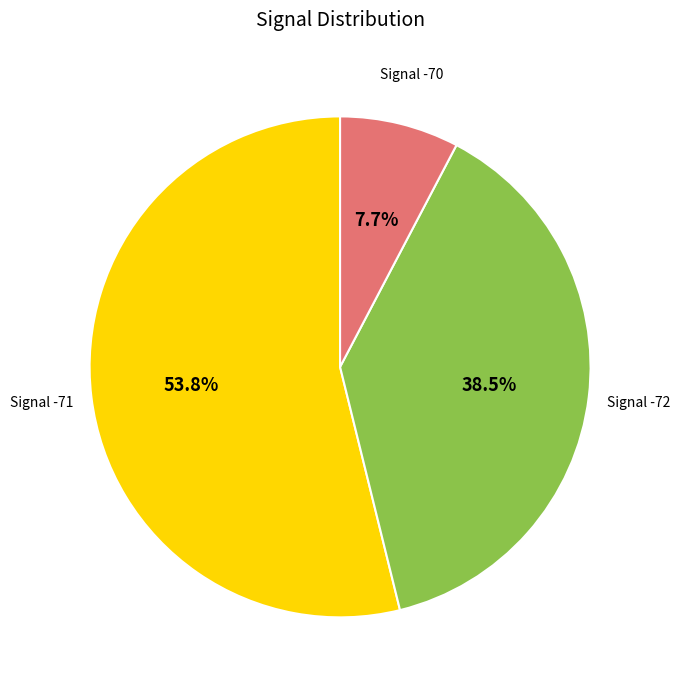

Is there a majority slice in this chart?

Yes